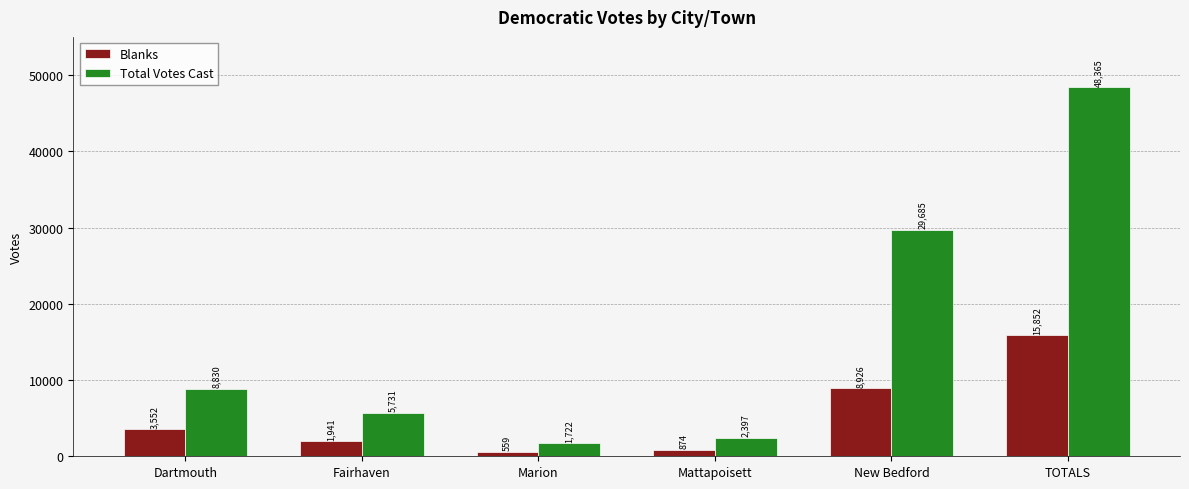

What is the smallest value displayed?

559